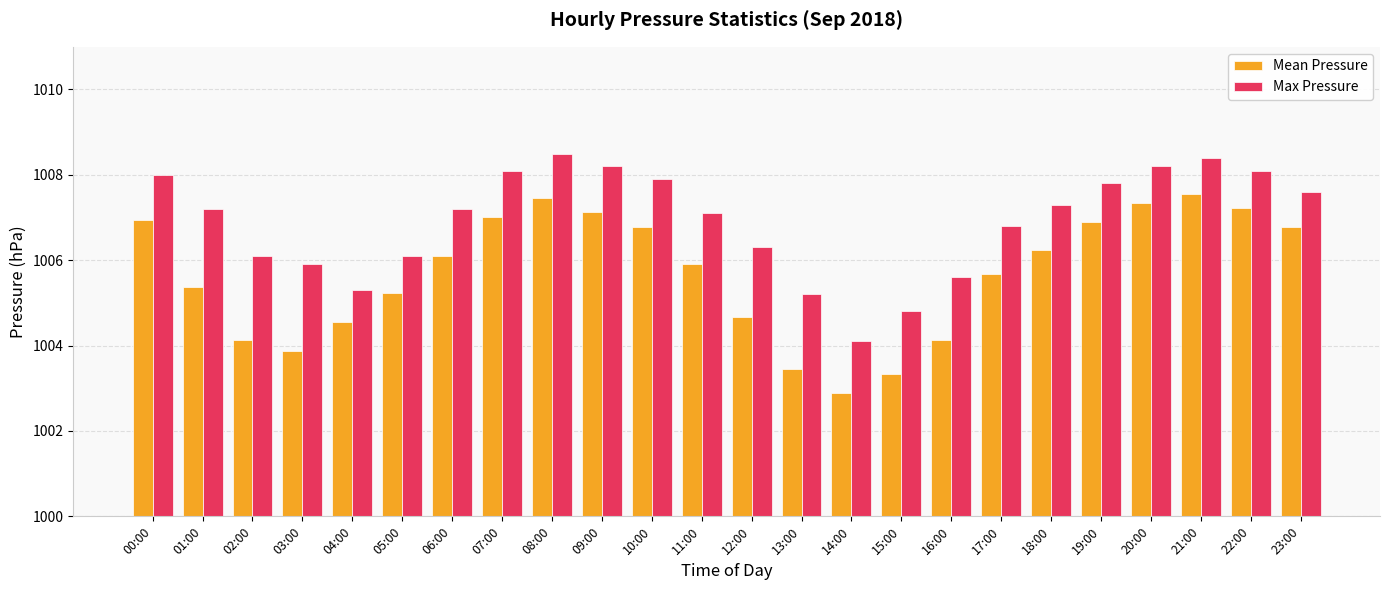

Are the bars grouped side by side (vs. stacked)?

Yes